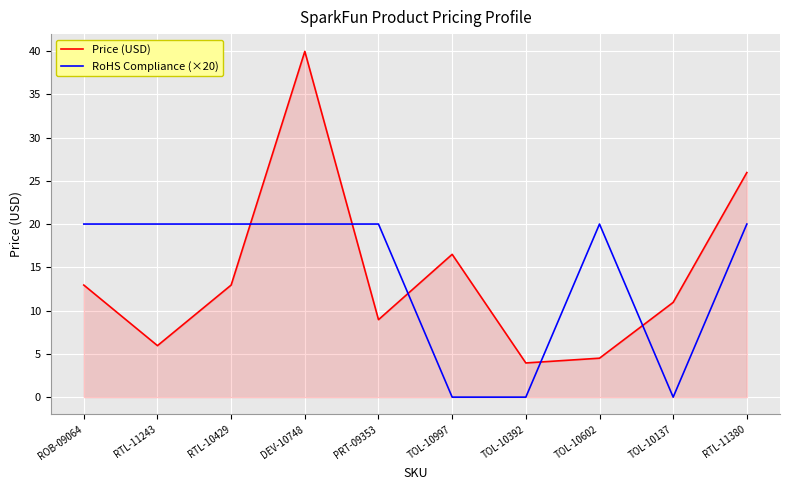

Which series has the largest range (max minus min)?

Price (USD)